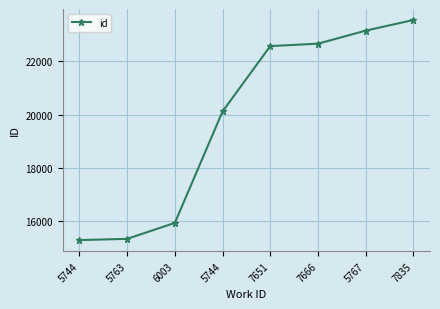

What is the difference between the maximum and second lowest values?

8189